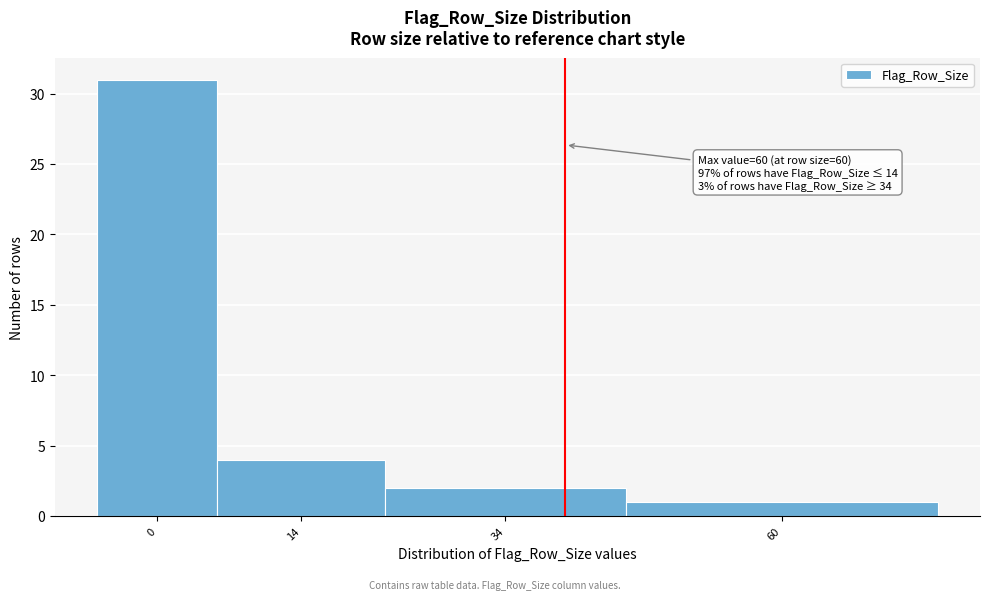

Reading right to left, list all the values displayed in this chart.

60=1	34=2	14=4	0=31